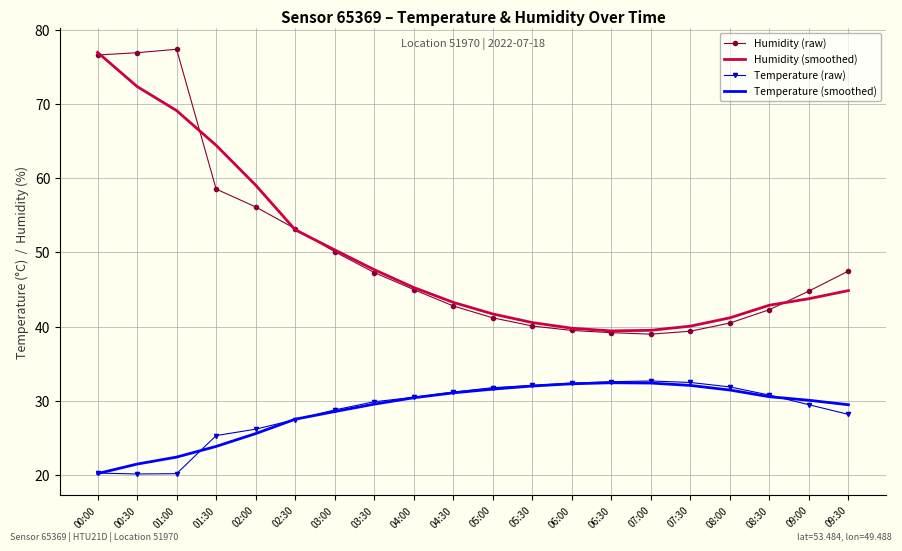

True or false: Temperature (smoothed) and Humidity (smoothed) intersect in this chart.

False